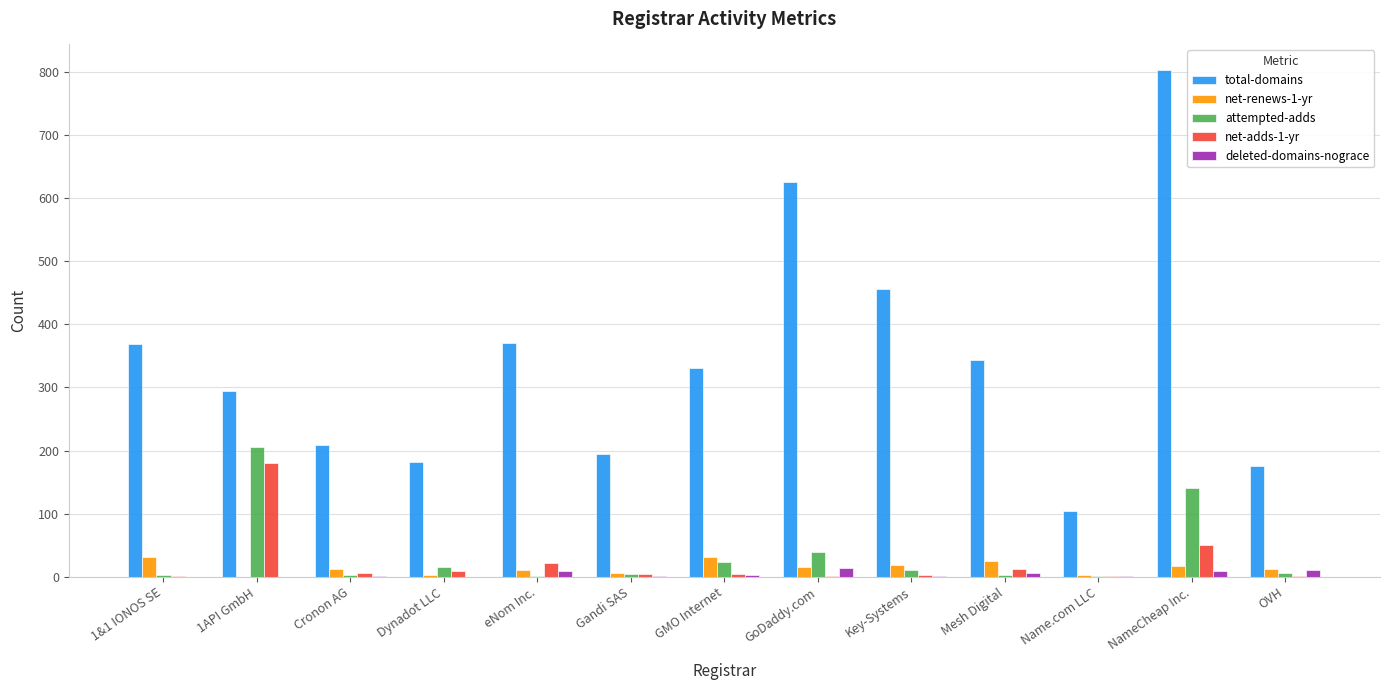

At which category is the sum across all series the highest?

NameCheap Inc.